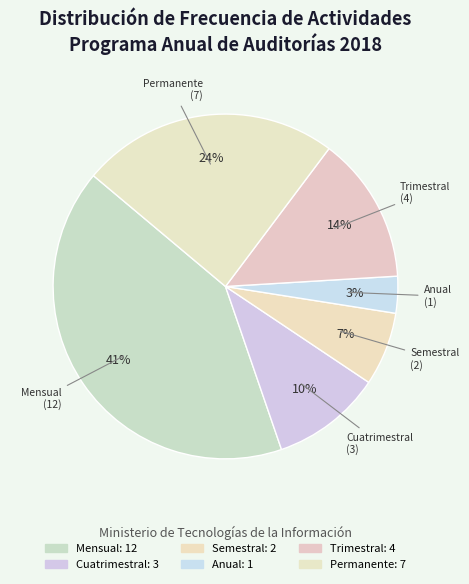

Count the number of slices in the pie.

6